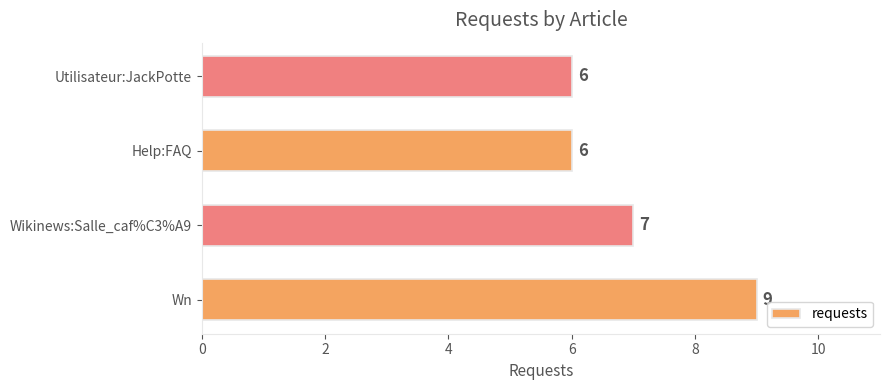

What is the change in value from Wn to Help:FAQ?

-3